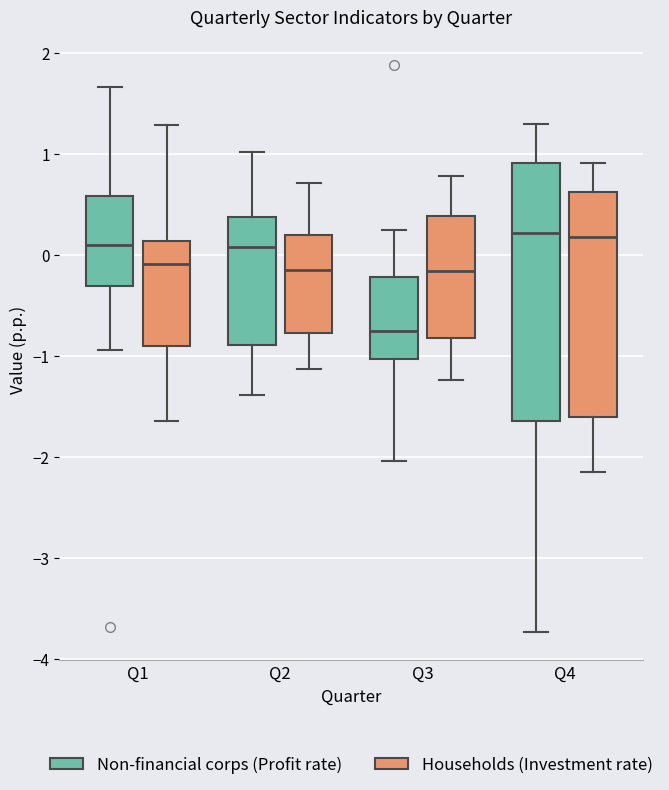

Reading left to right, transcribe this box plot: for each box, give where its median line is, the range the box spans, and where its two whiskers end, as read against the y-axis. The values are not printed on the chart, so give them approximately, as read against the axis.

Q1 (Non-financial corps (Profit rate)): median 0.1, box -0.3 to 0.6, whiskers -0.9 to 1.7
Q1 (Households (Investment rate)): median -0.1, box -0.9 to 0.1, whiskers -1.6 to 1.3
Q2 (Non-financial corps (Profit rate)): median 0.1, box -0.9 to 0.4, whiskers -1.4 to 1.0
Q2 (Households (Investment rate)): median -0.2, box -0.8 to 0.2, whiskers -1.1 to 0.7
Q3 (Non-financial corps (Profit rate)): median -0.8, box -1.0 to -0.2, whiskers -2.0 to 0.2
Q3 (Households (Investment rate)): median -0.2, box -0.8 to 0.4, whiskers -1.2 to 0.8
Q4 (Non-financial corps (Profit rate)): median 0.2, box -1.6 to 0.9, whiskers -3.7 to 1.3
Q4 (Households (Investment rate)): median 0.2, box -1.6 to 0.6, whiskers -2.2 to 0.9